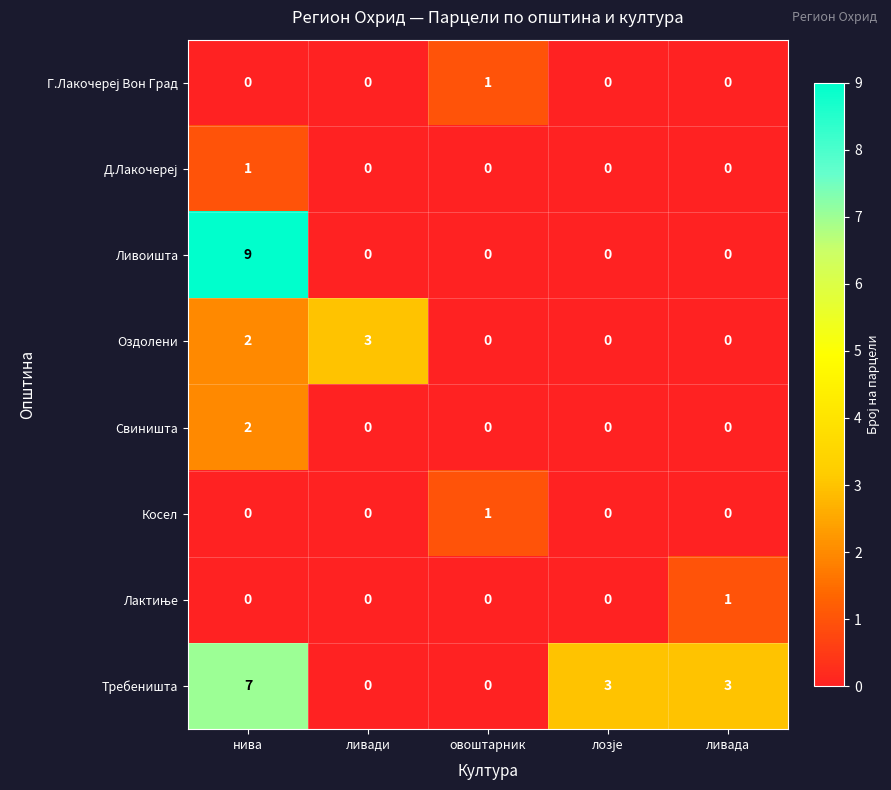

What is the total value across all series at ливада?

4